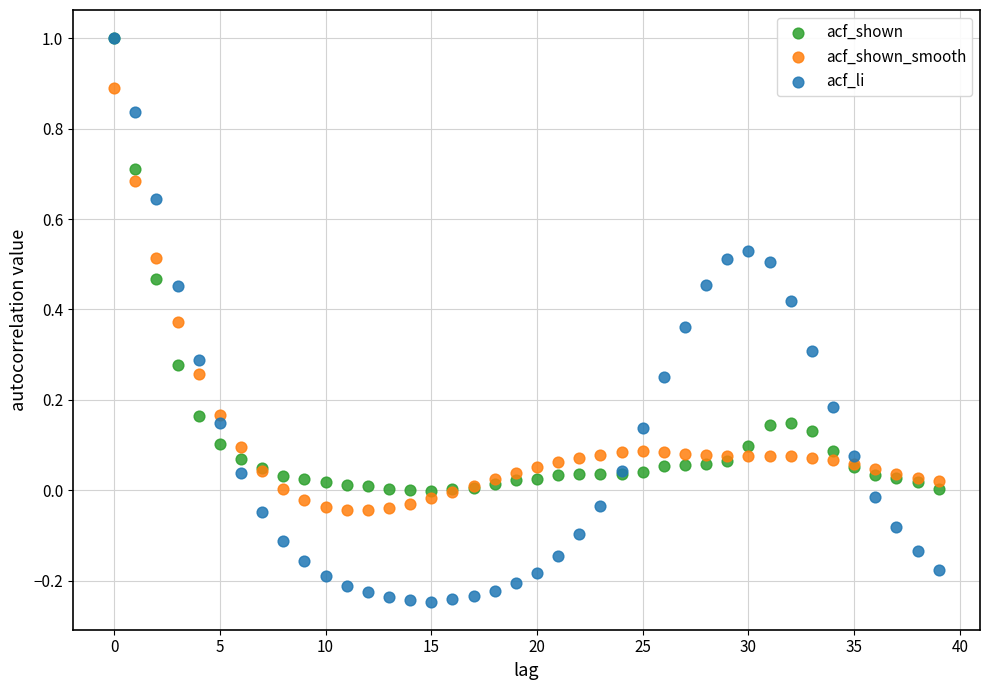

Which series has the largest Y range (max minus min)?

acf_li